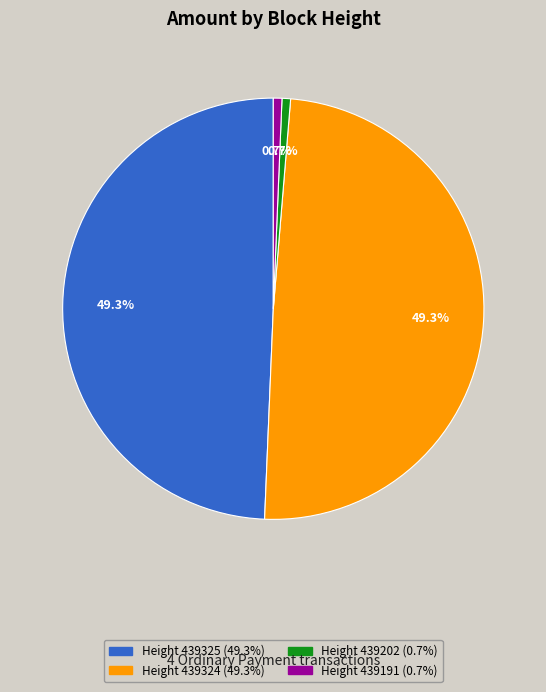

Is there a majority slice in this chart?

No